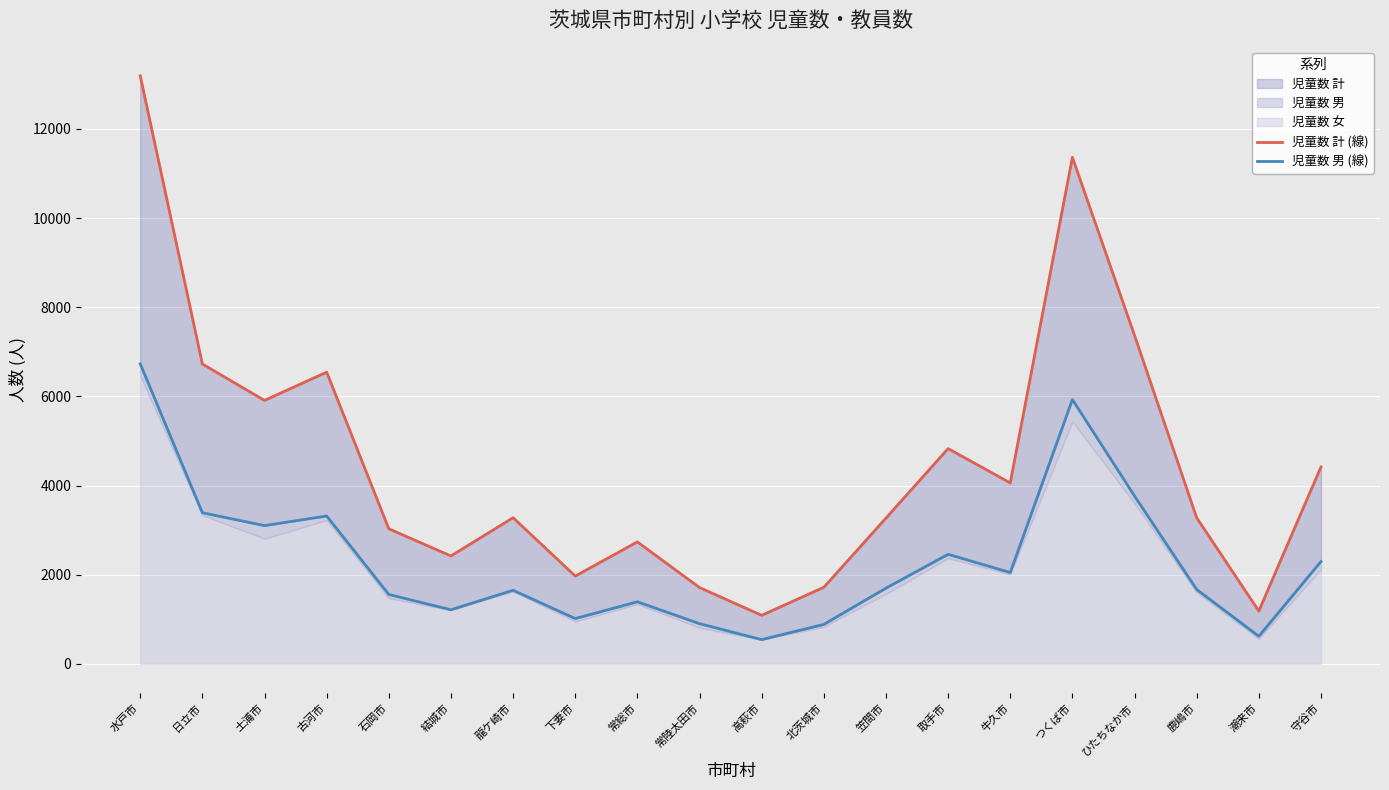

What is the spread (max minus min) of values at 龍ケ崎市?

1628